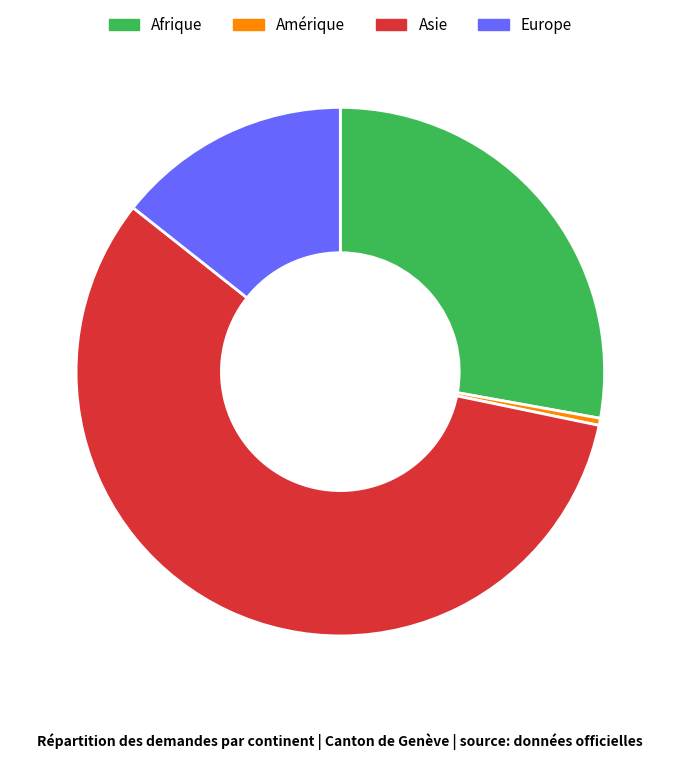

Rank the categories by value from lowest to highest.

Amérique, Europe, Afrique, Asie